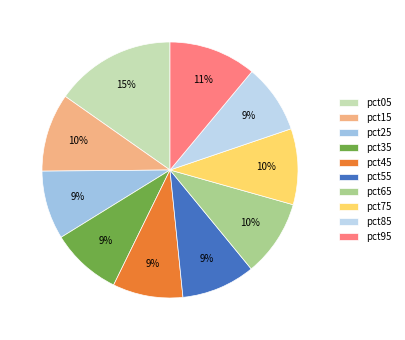

Count the number of slices in the pie.

10